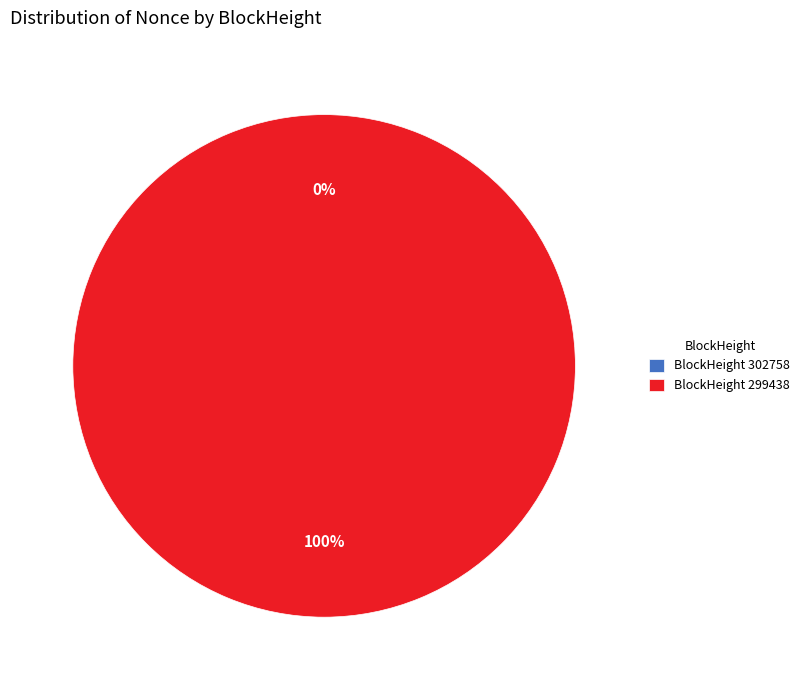

Which category has the biggest portion of the pie?

299438